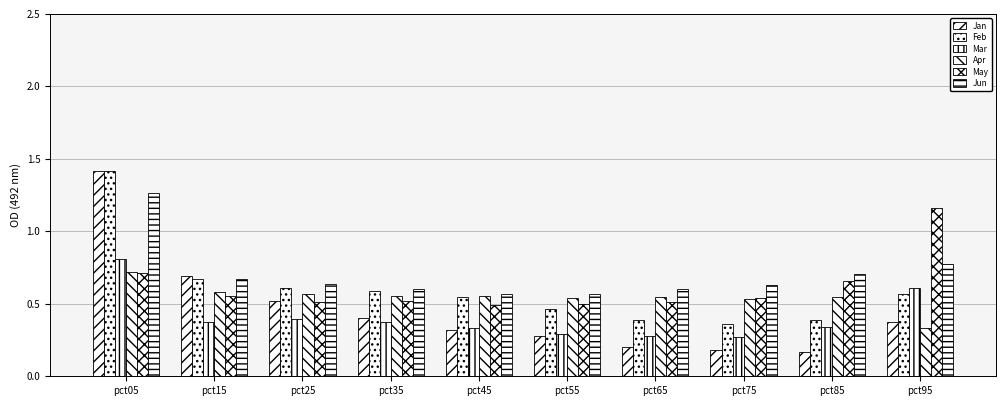

Reading left to right, transcribe all the data shown in this chart.

Jan: pct05=1.4	pct15=0.7	pct25=0.5	pct35=0.4	pct45=0.3	pct55=0.3	pct65=0.2	pct75=0.2	pct85=0.2	pct95=0.4
Feb: pct05=1.4	pct15=0.7	pct25=0.6	pct35=0.6	pct45=0.5	pct55=0.5	pct65=0.4	pct75=0.4	pct85=0.4	pct95=0.6
Mar: pct05=0.8	pct15=0.4	pct25=0.4	pct35=0.4	pct45=0.3	pct55=0.3	pct65=0.3	pct75=0.3	pct85=0.3	pct95=0.6
Apr: pct05=0.7	pct15=0.6	pct25=0.6	pct35=0.6	pct45=0.6	pct55=0.5	pct65=0.5	pct75=0.5	pct85=0.5	pct95=0.3
May: pct05=0.7	pct15=0.6	pct25=0.5	pct35=0.5	pct45=0.5	pct55=0.5	pct65=0.5	pct75=0.5	pct85=0.7	pct95=1.2
Jun: pct05=1.3	pct15=0.7	pct25=0.6	pct35=0.6	pct45=0.6	pct55=0.6	pct65=0.6	pct75=0.6	pct85=0.7	pct95=0.8